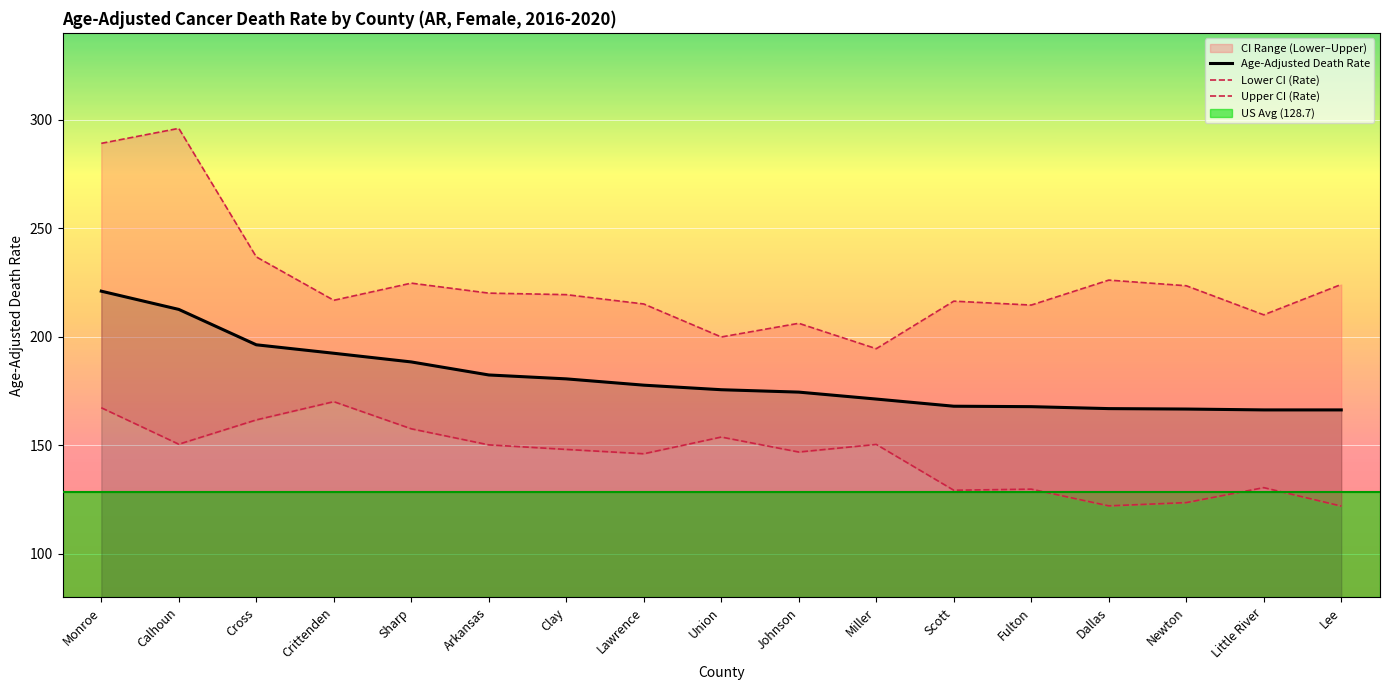

What is the difference between the highest and lowest values at Dallas?

104.0